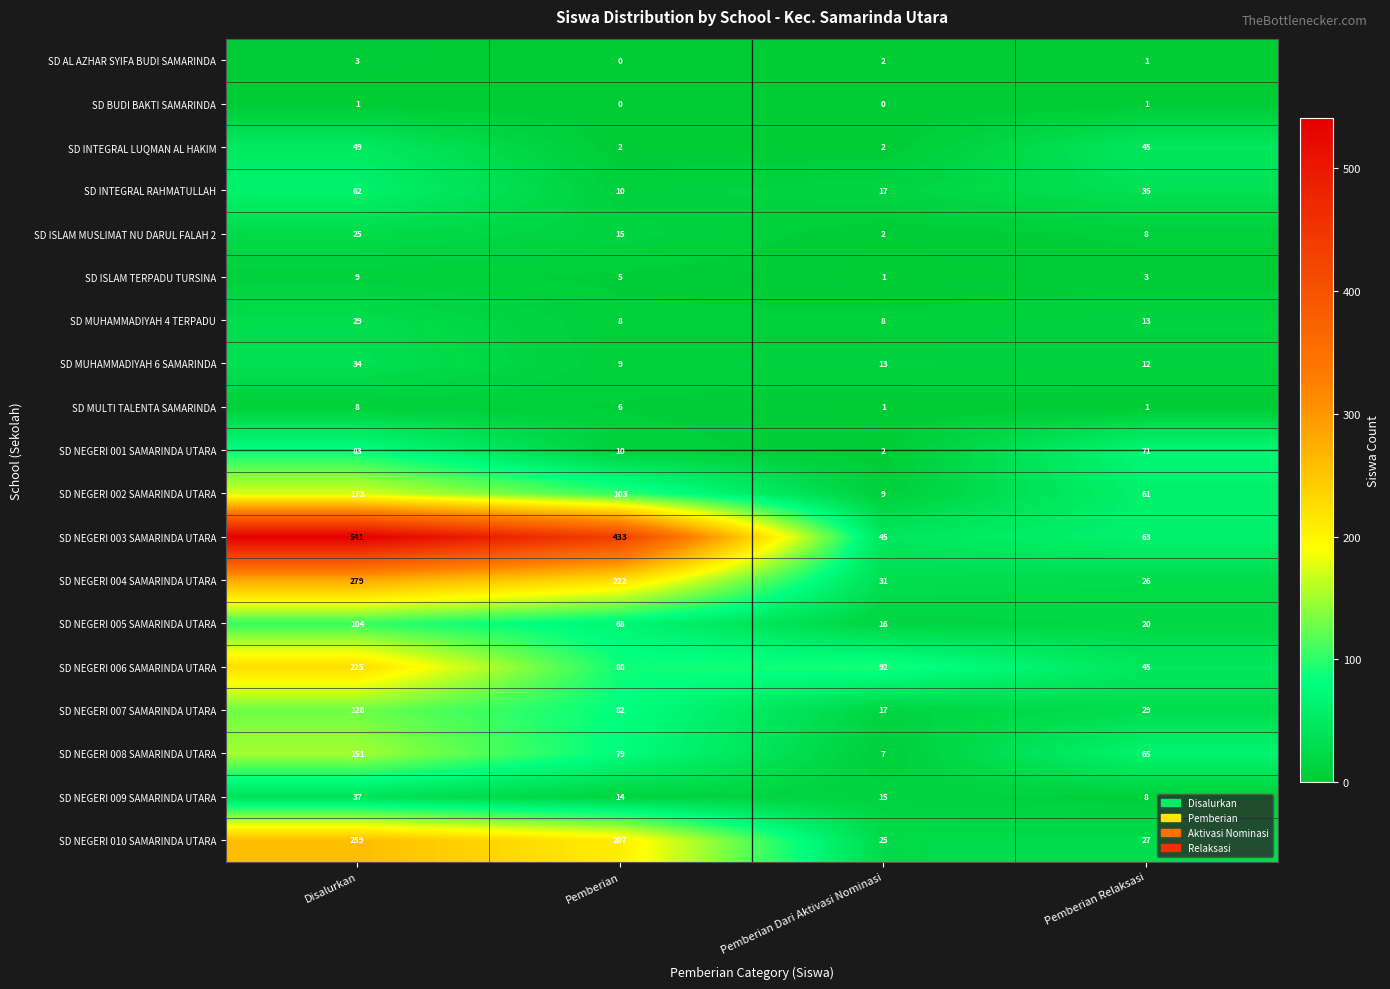

How many SD INTEGRAL RAHMATULLAH values are between 17 and 62?

3